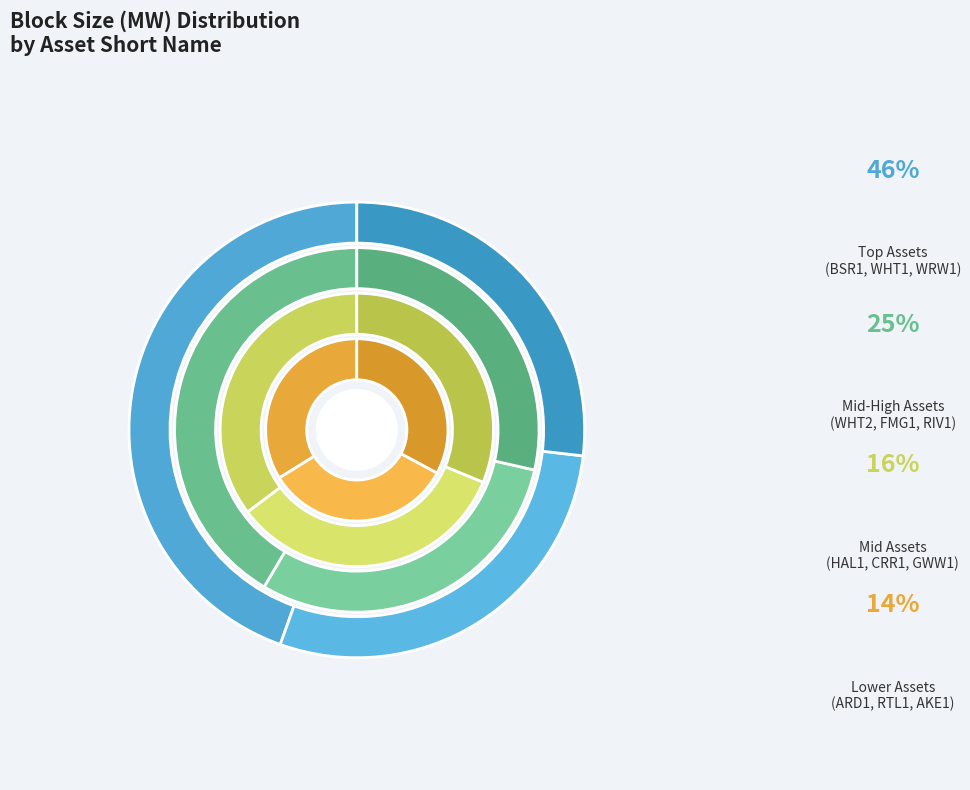

Is it true that RIV1 is 21% of the pie?

False